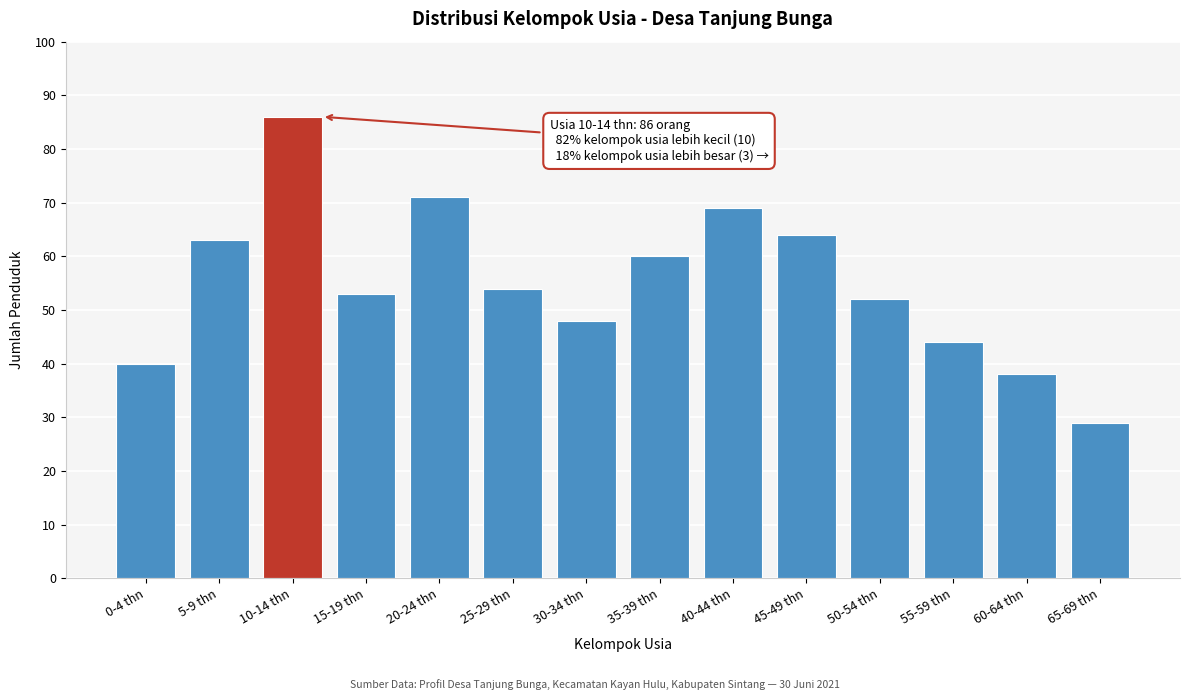

Reading right to left, what are all the values shown in this chart?

29	38	44	52	64	69	60	48	54	71	53	86	63	40